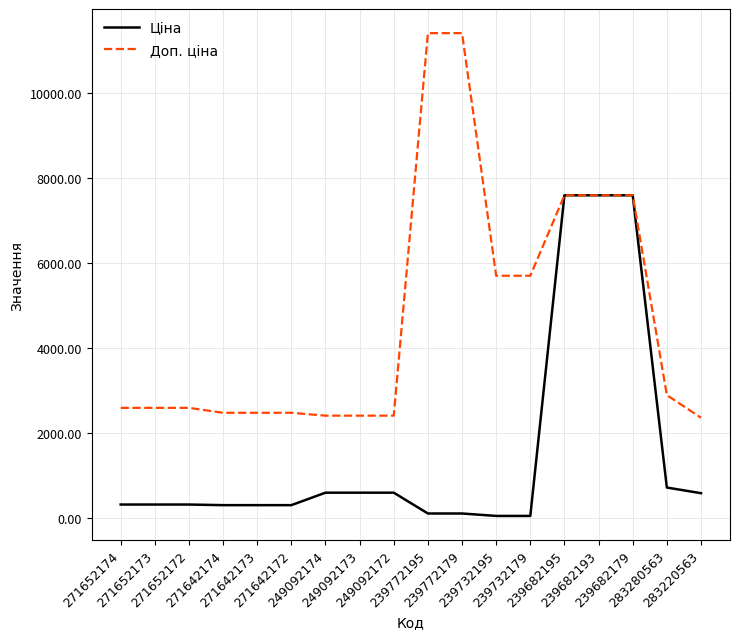

What is the maximum value shown in the chart?

11410.0